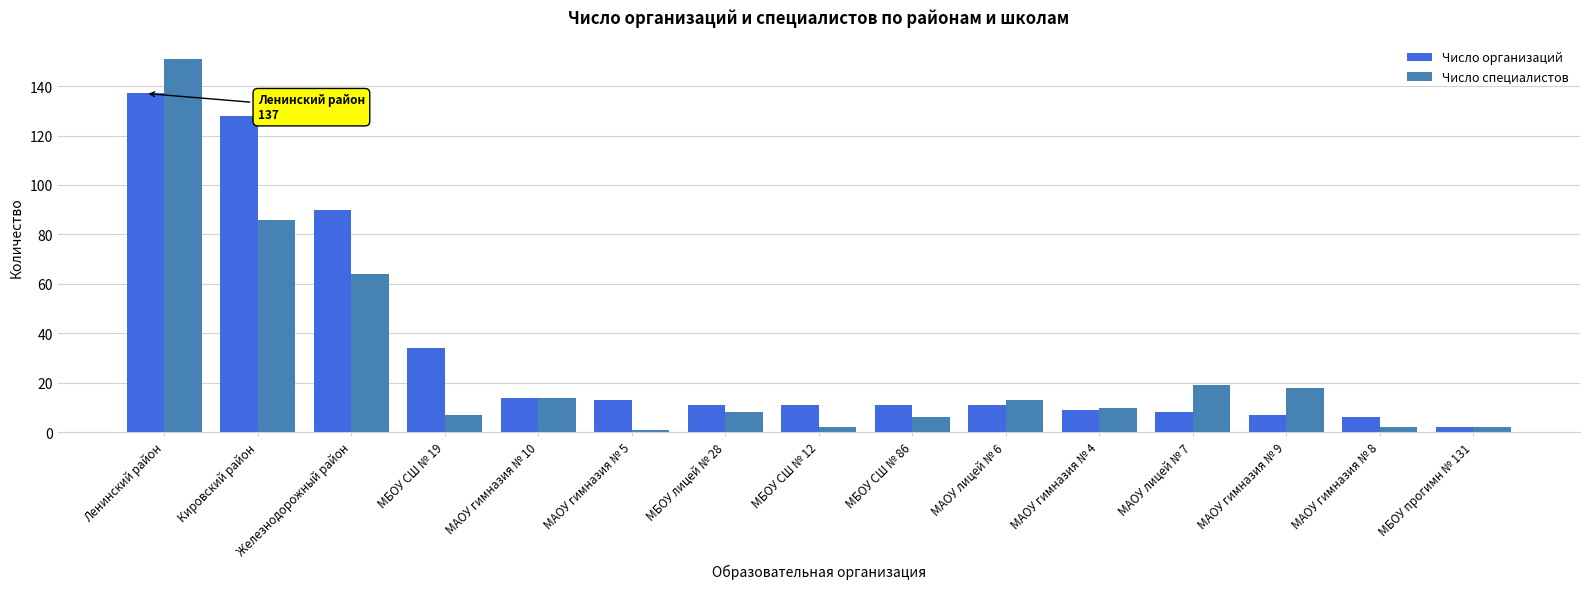

Between МБОУ СШ № 19 and МАОУ гимназия № 9, which series saw the biggest shift?

Число организаций